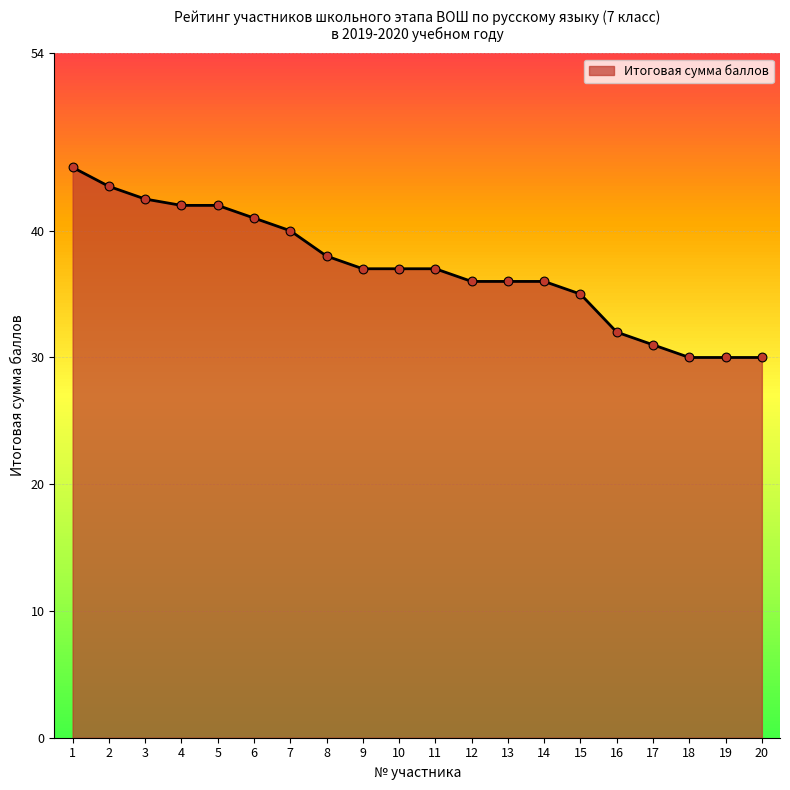

Between 1 and 2, which is larger?

1